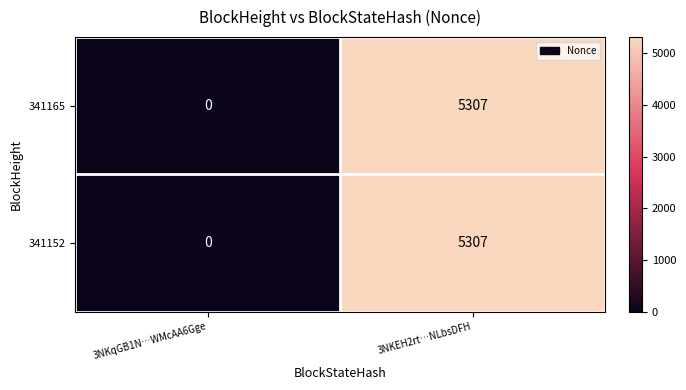

Reading left to right, transcribe all the data shown in this chart.

341165: 0	5307
341152: 0	5307